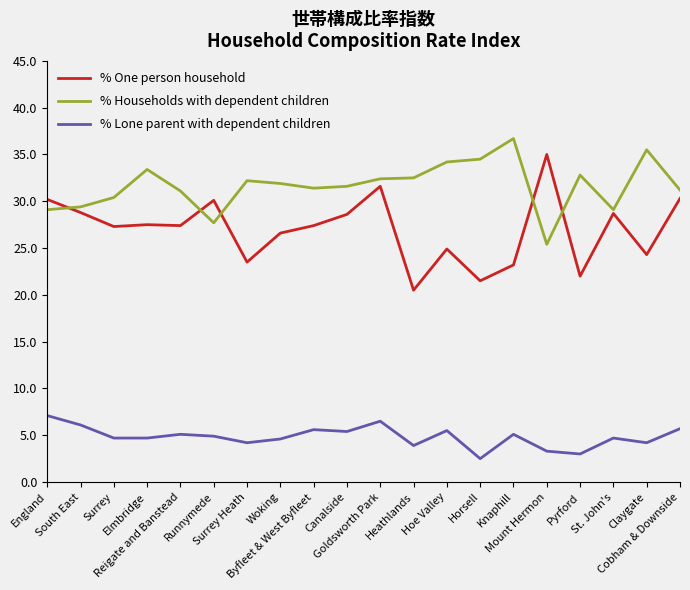

What is the average value of the % Lone parent with dependent children series?

4.8